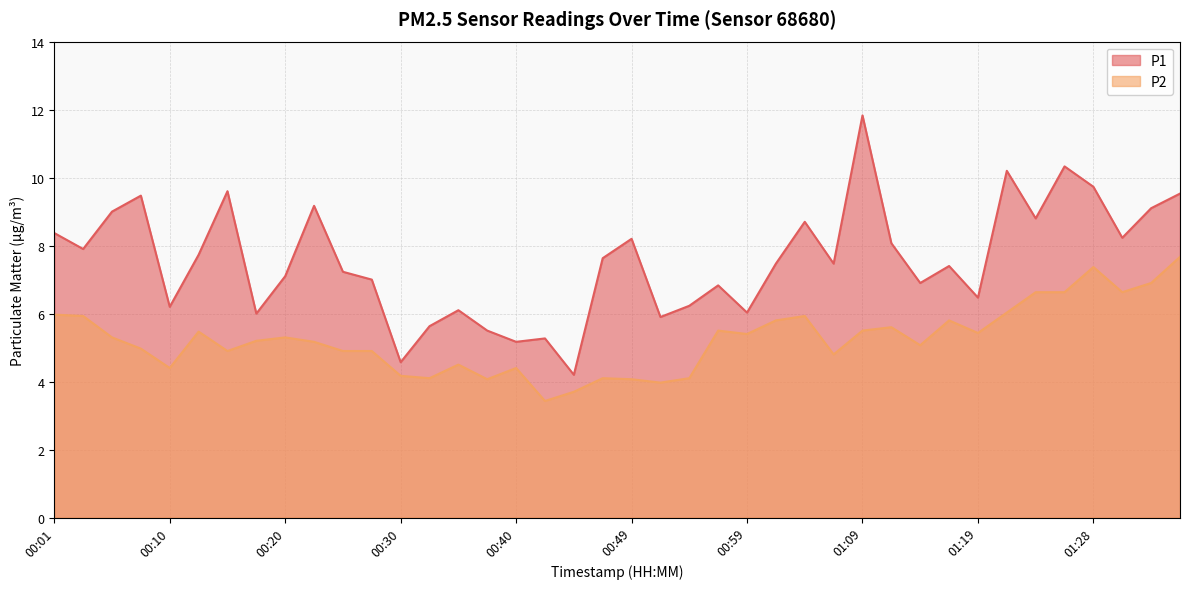

What is the difference between the maximum and minimum values in the P2 series?

4.2